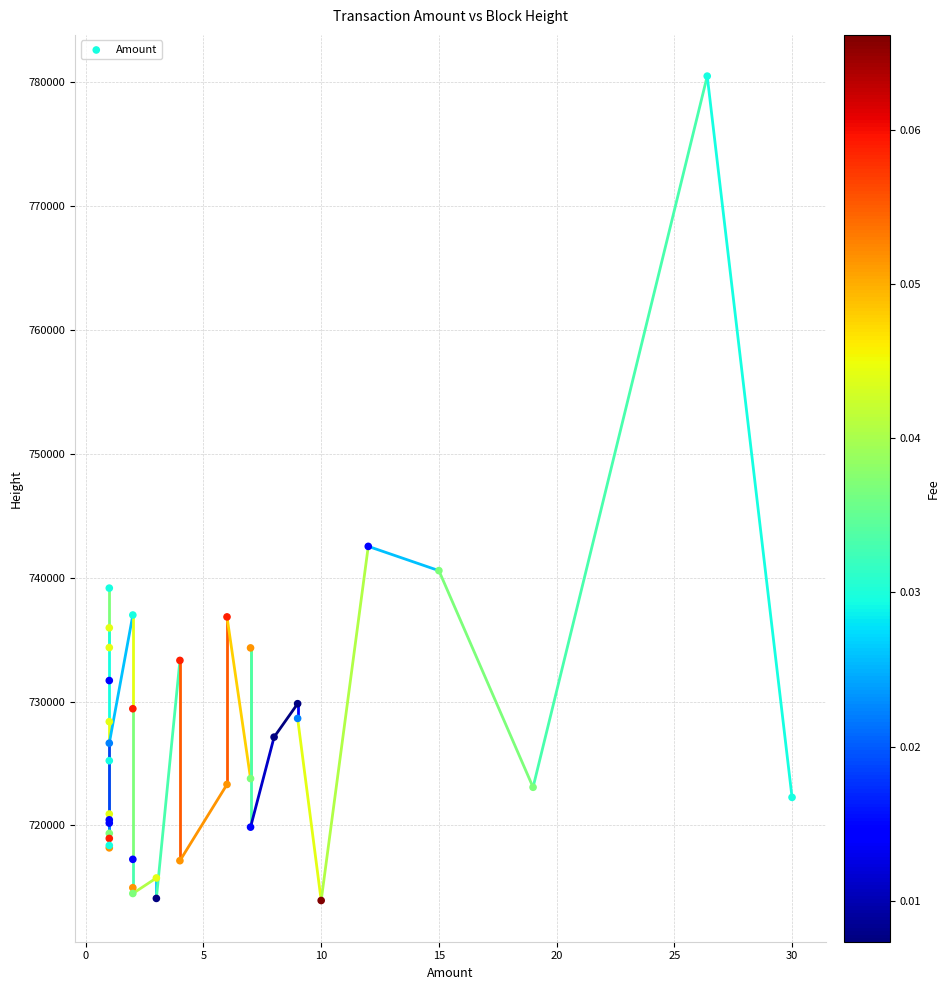

What Y value in the scatter plot is closest to 747220?

742531